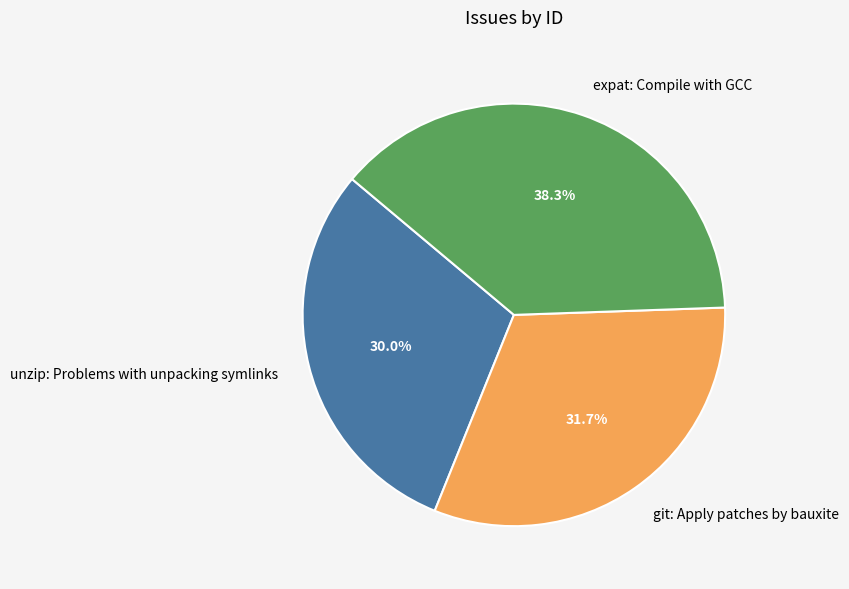

To the nearest percent, what percentage of the pie is expat: Compile with GCC?

38%